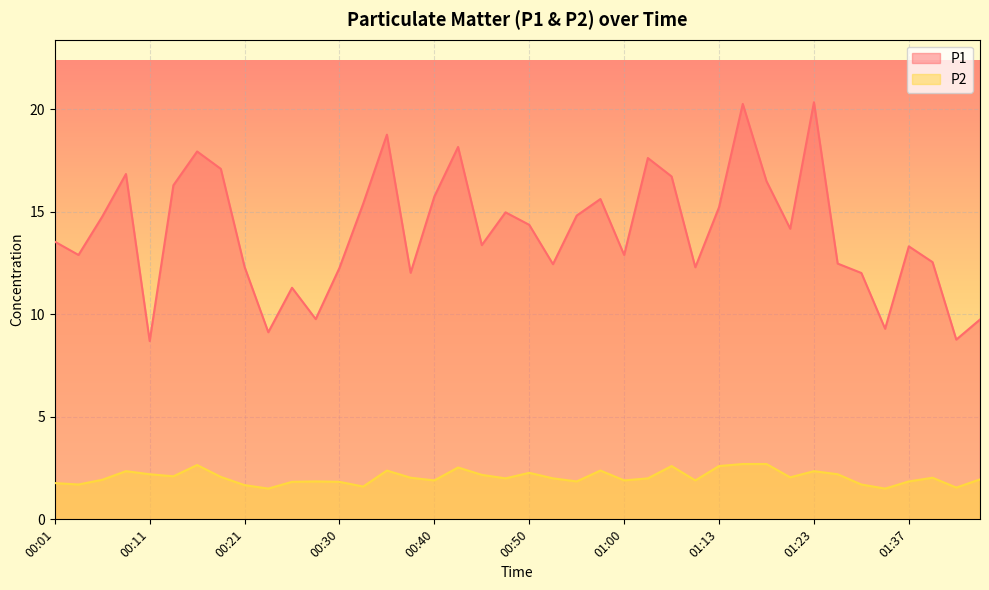

Reading left to right, extract all data points from this chart.

P1: 00:01=13.6	00:03=12.9	00:06=14.8	00:08=16.9	00:11=8.7	00:13=16.3	00:16=17.9	00:18=17.1	00:21=12.3	00:23=9.1	00:26=11.3	00:28=9.8	00:30=12.3	00:33=15.4	00:35=18.8	00:38=12.0	00:40=15.8	00:43=18.2	00:45=13.4	00:48=15.0	00:50=14.4	00:53=12.4	00:55=14.8	00:58=15.6	01:00=12.9	01:02=17.6	01:07=16.7	01:10=12.3	01:13=15.2	01:15=20.3	01:18=16.5	01:20=14.2	01:23=20.4	01:28=12.5	01:31=12.0	01:34=9.3	01:37=13.3	01:42=12.6	01:45=8.8	01:47=9.8
P2: 00:01=1.8	00:03=1.7	00:06=1.9	00:08=2.4	00:11=2.2	00:13=2.1	00:16=2.6	00:18=2.1	00:21=1.7	00:23=1.5	00:26=1.8	00:28=1.9	00:30=1.8	00:33=1.6	00:35=2.4	00:38=2.0	00:40=1.9	00:43=2.5	00:45=2.2	00:48=2.0	00:50=2.3	00:53=2.0	00:55=1.9	00:58=2.4	01:00=1.9	01:02=2.0	01:07=2.6	01:10=1.9	01:13=2.6	01:15=2.7	01:18=2.7	01:20=2.0	01:23=2.4	01:28=2.2	01:31=1.7	01:34=1.5	01:37=1.9	01:42=2.0	01:45=1.6	01:47=1.9